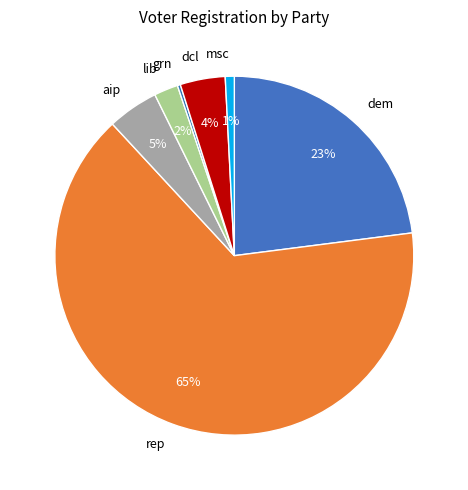

True or false: lib accounts for 10% of the total.

False